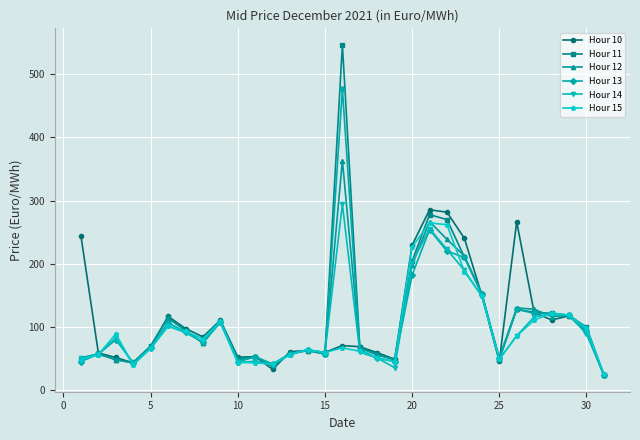

List the series in order of their peak value, lowest first.

Hour 15, Hour 10, Hour 14, Hour 12, Hour 13, Hour 11